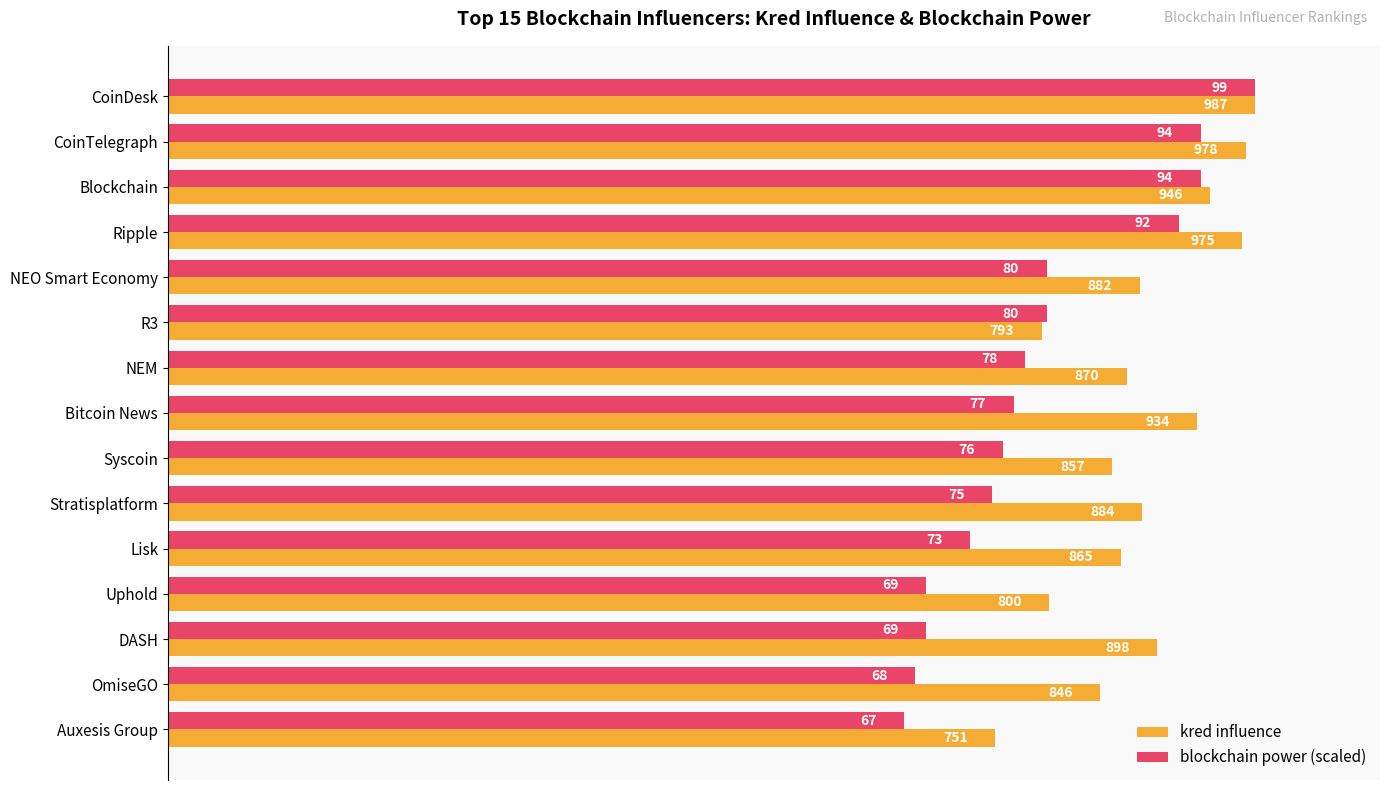

At which category is the sum across all series the highest?

CoinDesk